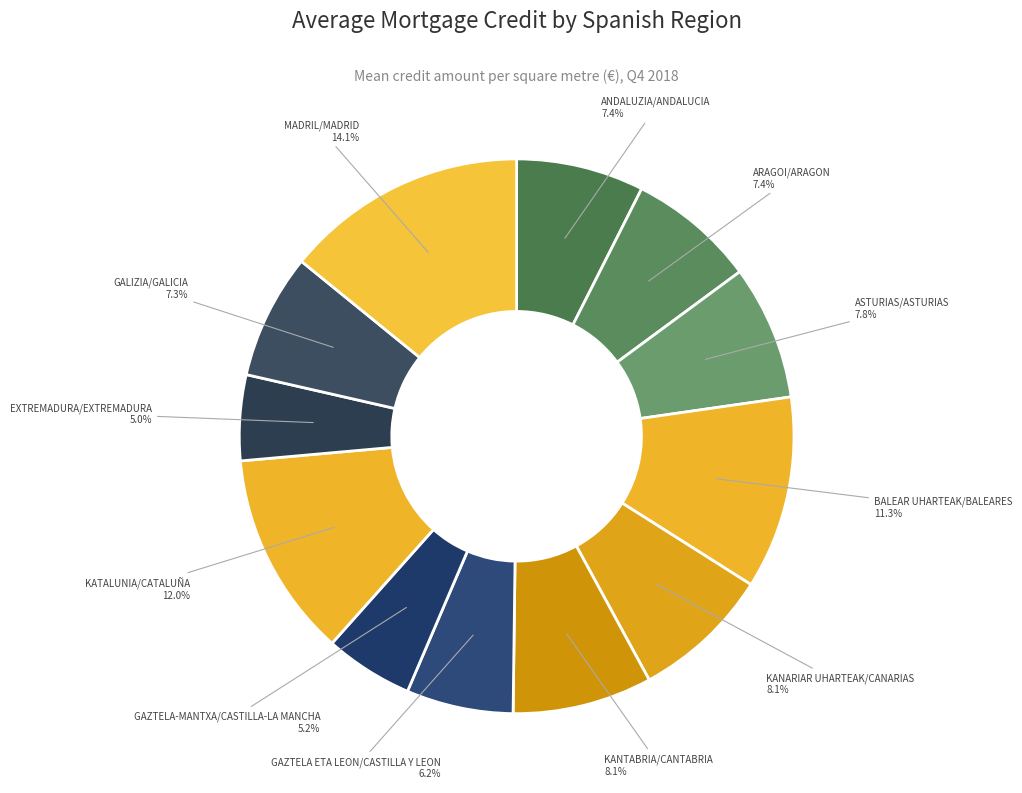

How many slices are in this pie chart?

12